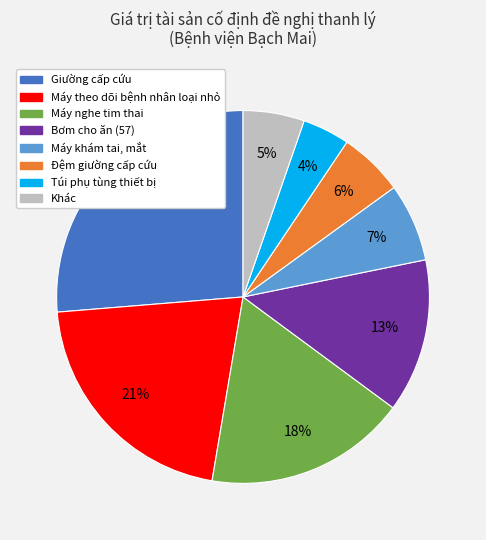

To the nearest percent, what is the average slice percentage?

12%